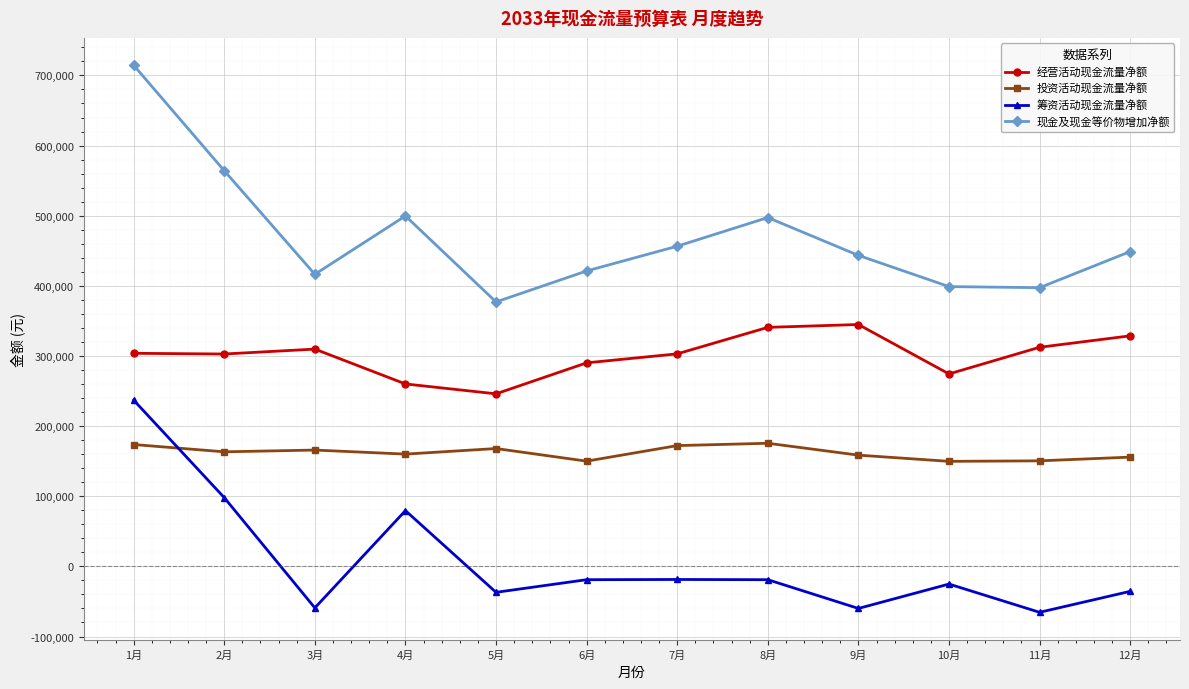

How many lines are shown in the chart?

4